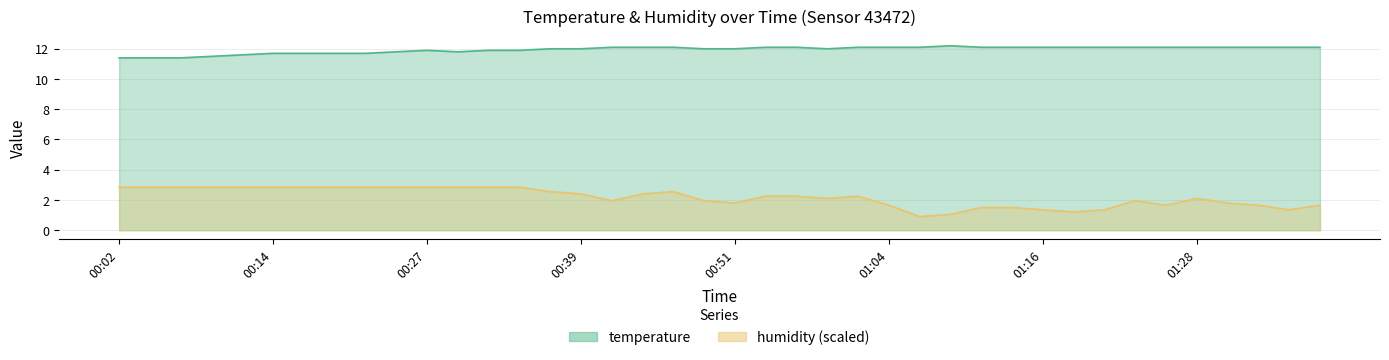

In temperature, how many points are higher than both neighbors (excluding endpoints)?

2